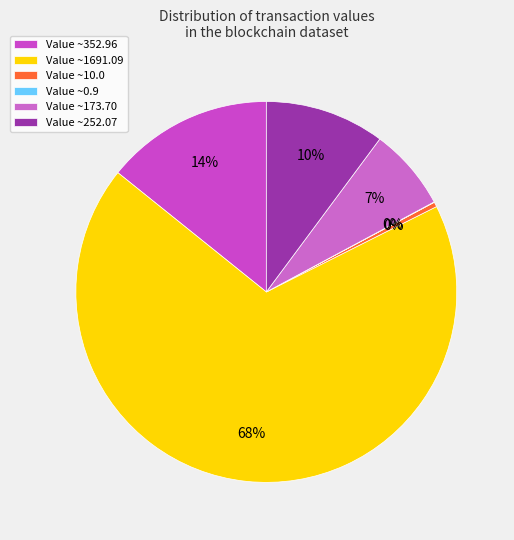

Which category has the biggest portion of the pie?

1691.09426016